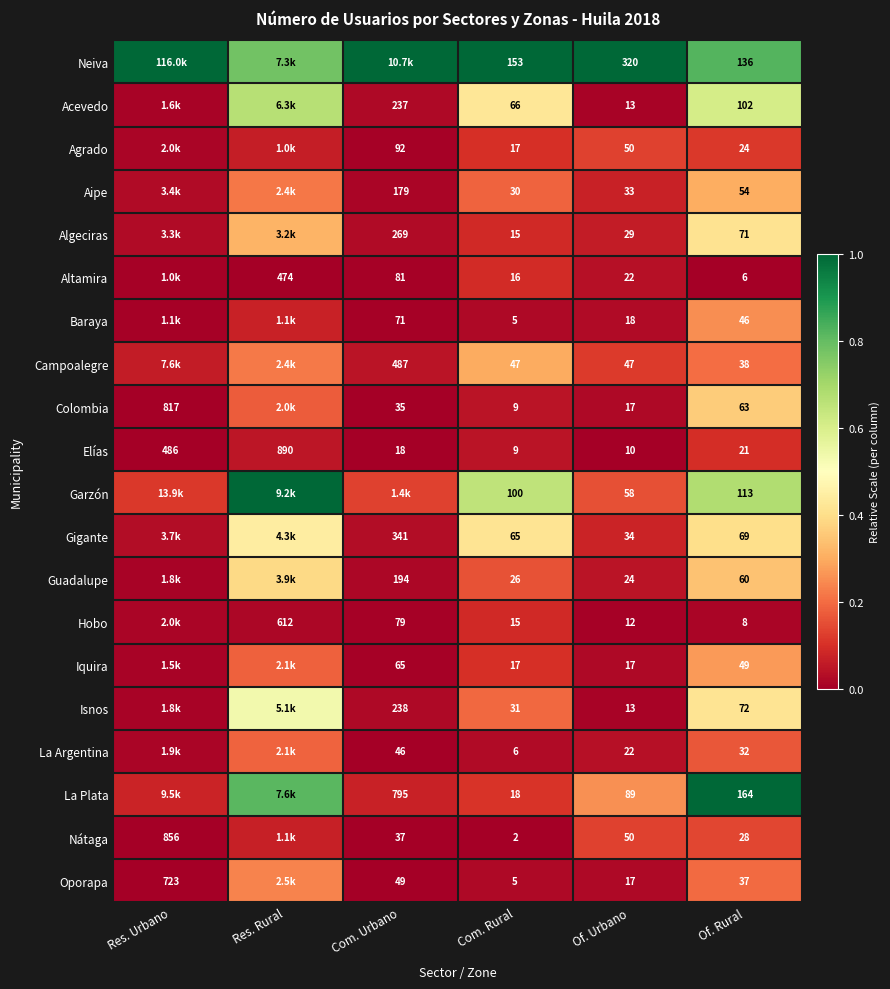

Rank the series at Of. Rural from lowest to highest value.

Altamira, Hobo, Elías, Agrado, Nátaga, La Argentina, Oporapa, Campoalegre, Baraya, Iquira, Aipe, Guadalupe, Colombia, Gigante, Algeciras, Isnos, Acevedo, Garzón, Neiva, La Plata